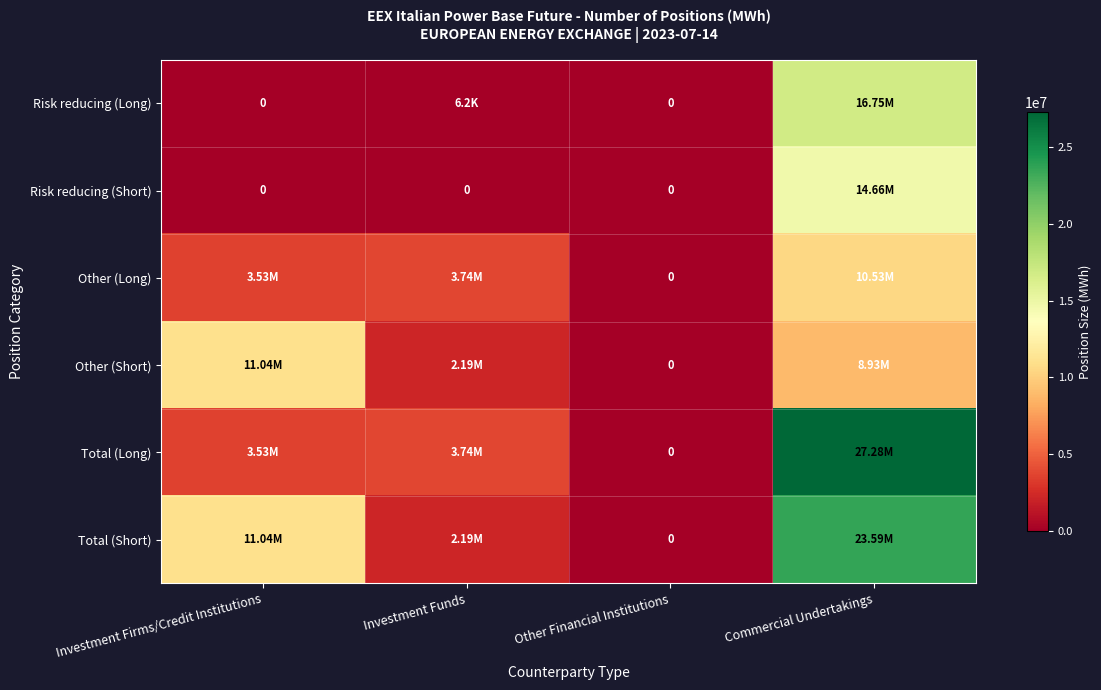

Count the Risk reducing (Short) values in the range 0 to 14657130.

4